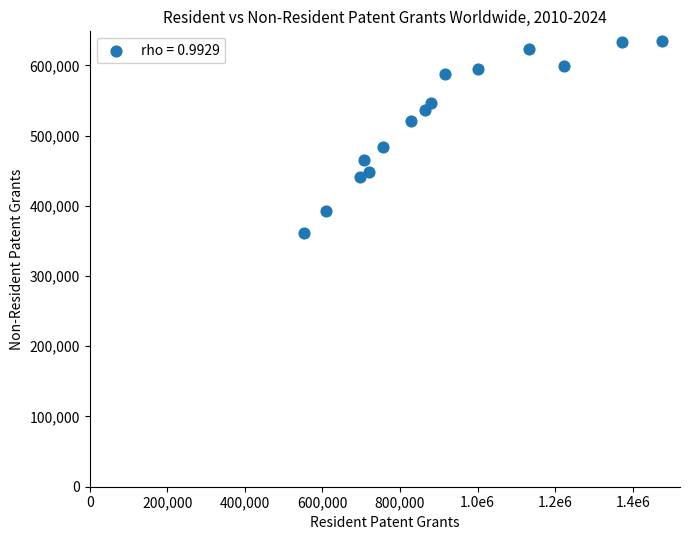

What Y value in the scatter plot is closest to 498050?

483400